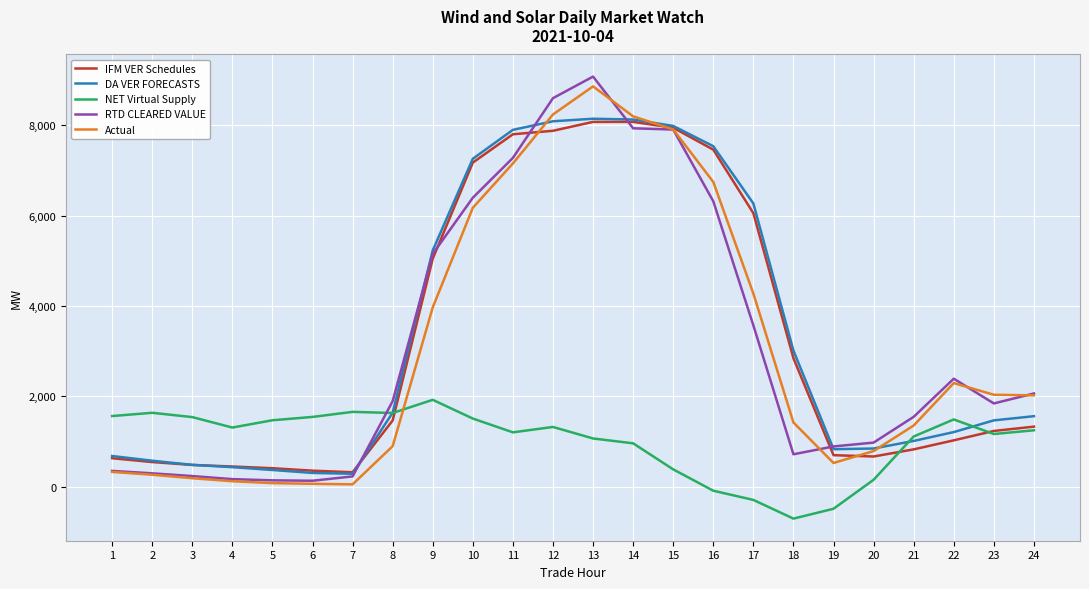

Which series has the widest spread of values?

RTD CLEARED VALUE